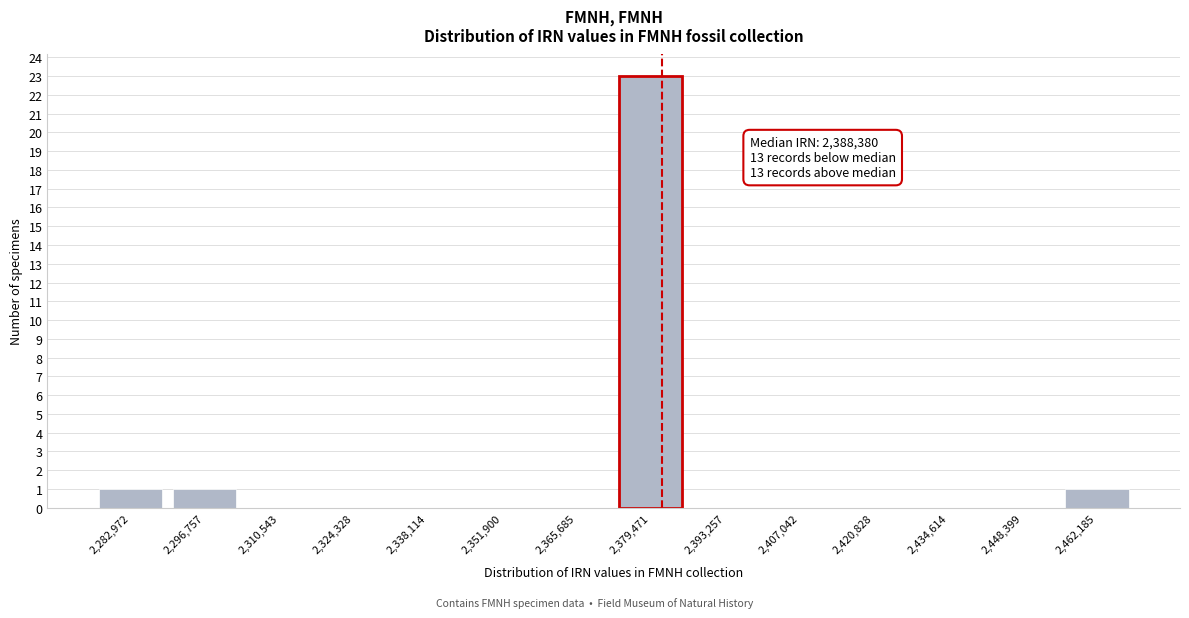

Reading left to right, extract all data points from this chart.

2,282,972=1	2,296,757=1	2,310,543=0	2,324,328=0	2,338,114=0	2,351,900=0	2,365,685=0	2,379,471=23	2,393,257=0	2,407,042=0	2,420,828=0	2,434,614=0	2,448,399=0	2,462,185=1